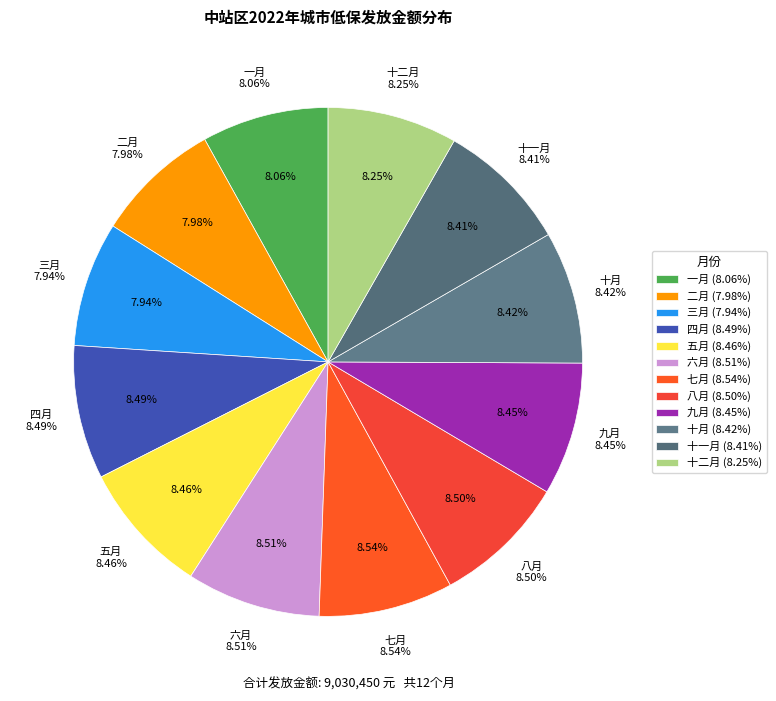

Between 五月 and 十一月, which is larger?

五月